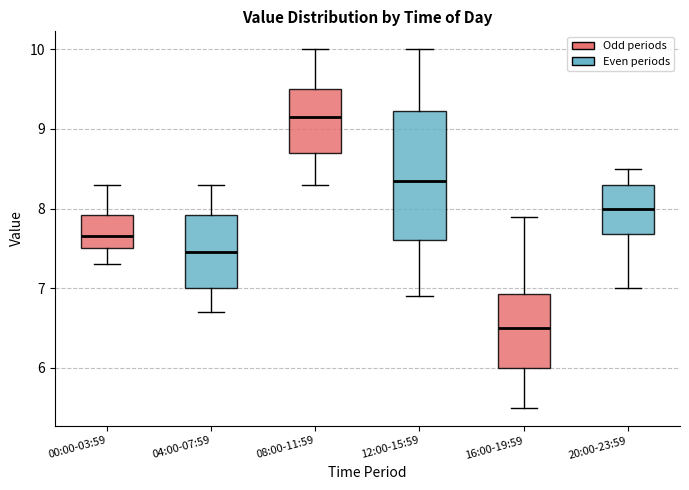

Reading left to right, read every box against the y-axis: the position of its median line, the range the box covers, and the ends of its whiskers. The values are not printed on the chart, so give them approximately, as read against the axis.

00:00-03:59: median 7.7, box 7.5 to 7.9, whiskers 7.3 to 8.3
04:00-07:59: median 7.5, box 7.0 to 7.9, whiskers 6.7 to 8.3
08:00-11:59: median 9.2, box 8.7 to 9.5, whiskers 8.3 to 10.0
12:00-15:59: median 8.4, box 7.6 to 9.2, whiskers 6.9 to 10.0
16:00-19:59: median 6.5, box 6.0 to 6.9, whiskers 5.5 to 7.9
20:00-23:59: median 8.0, box 7.7 to 8.3, whiskers 7.0 to 8.5